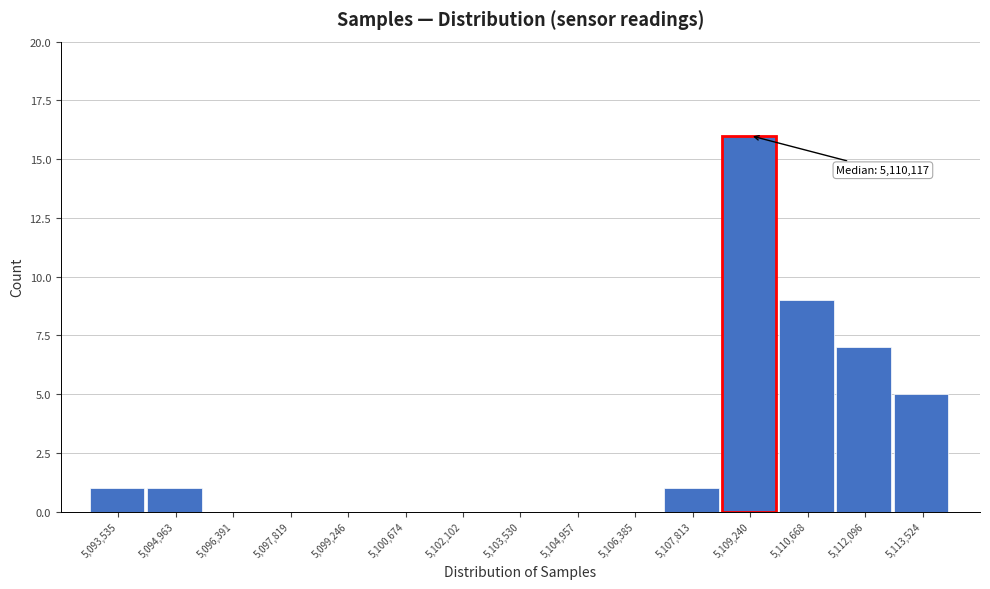

Over which range of the x-axis is the bar tallest?

5108600 to 5110000